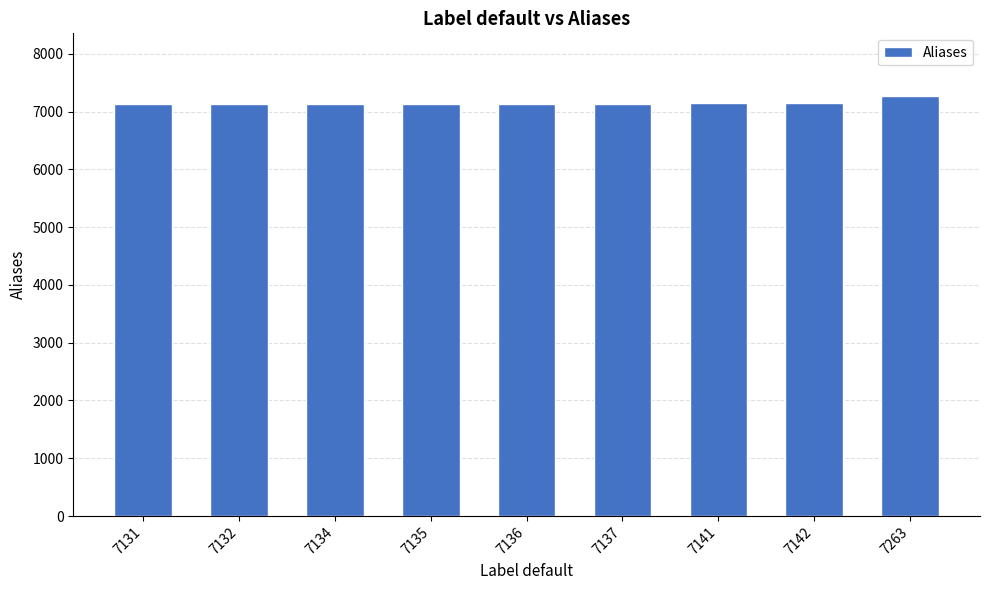

Which has a higher value, 7263 or 7136?

7263